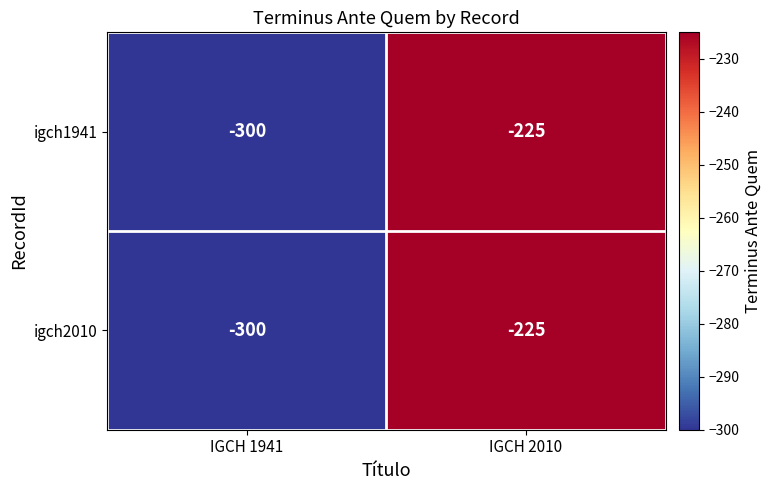

How many distinct data groups are displayed?

2